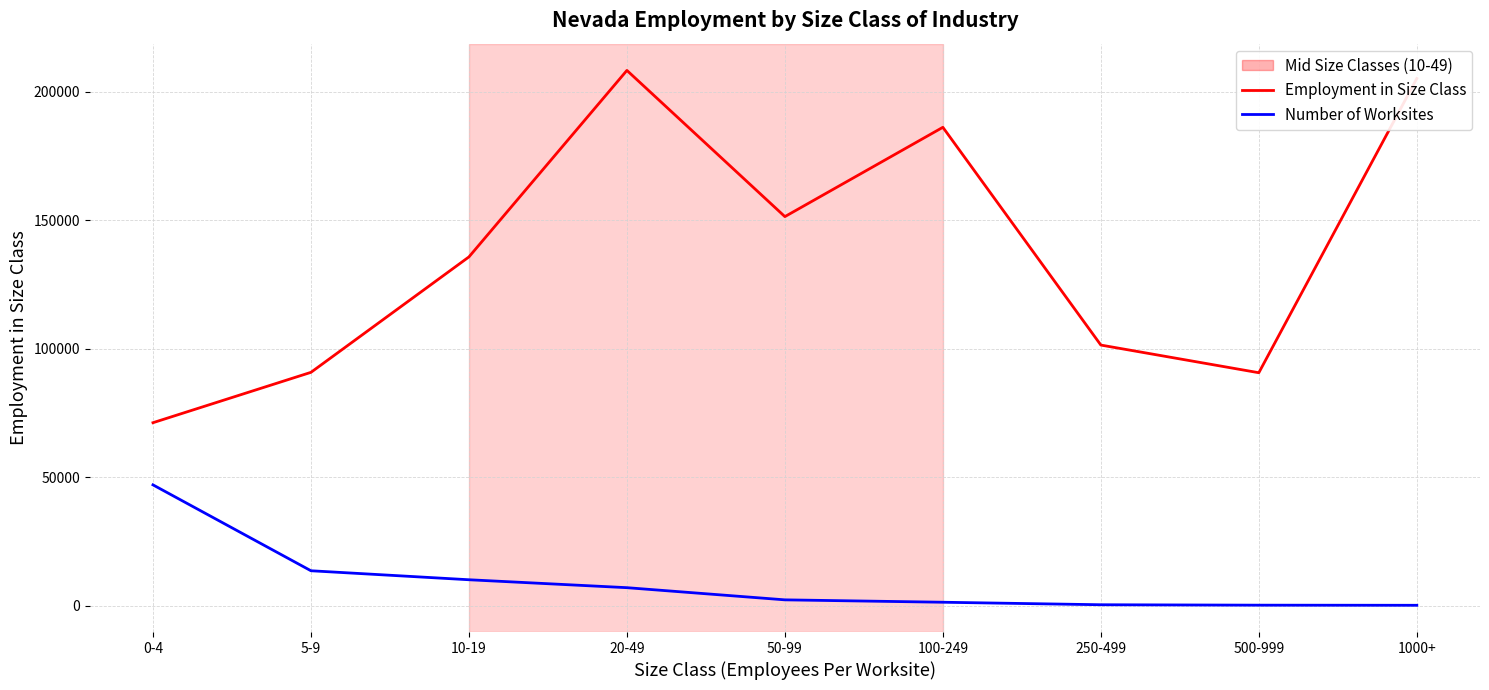

What is the total value across all series at 500-999?

90745